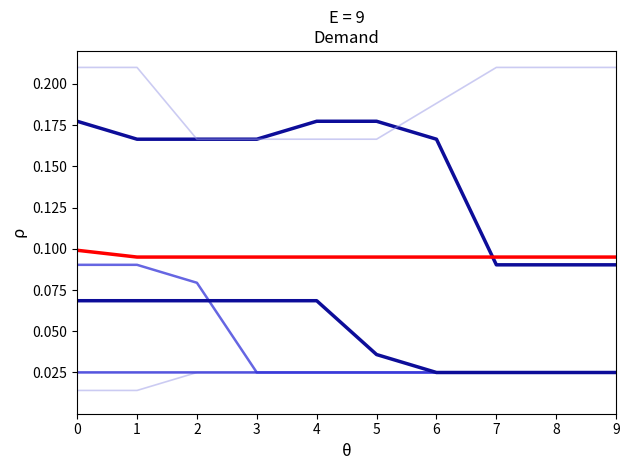

What is the spread (max minus min) of values at 2?

0.1